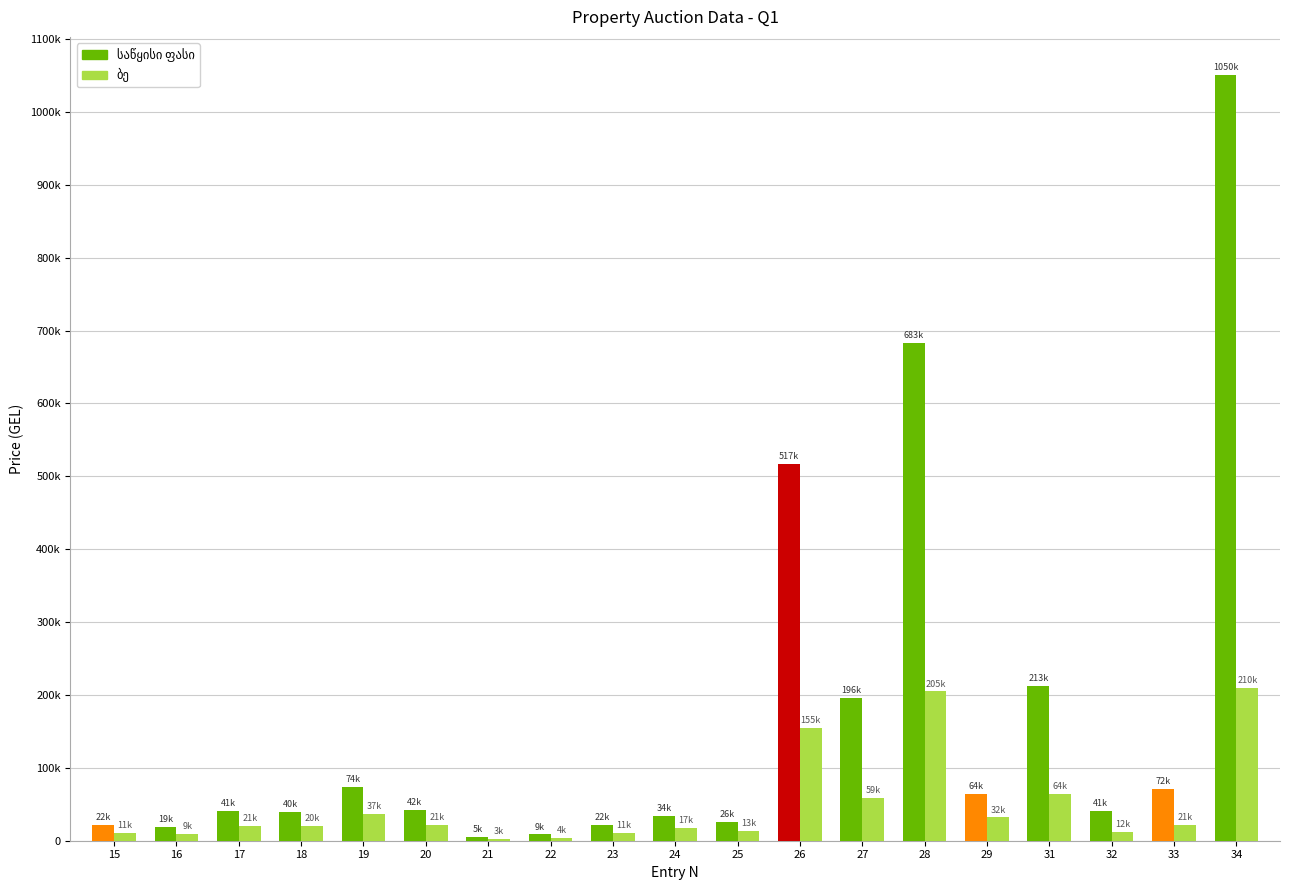

Does the chart contain stacked bars?

No